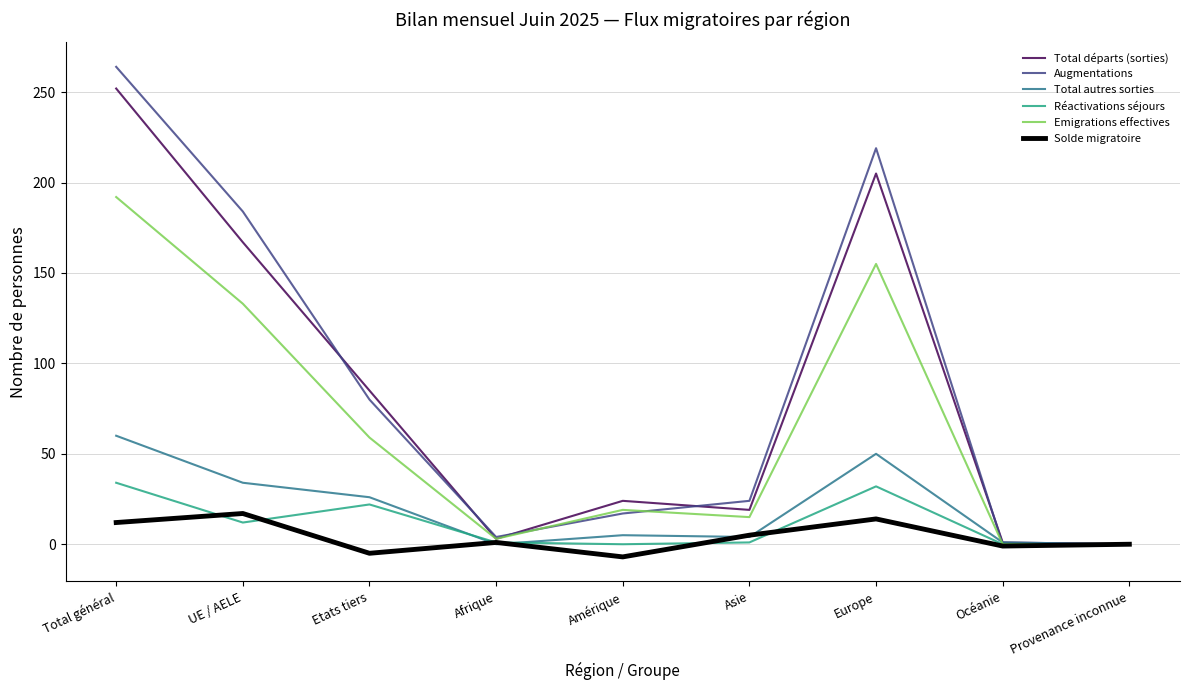

What is the highest value of the Réactivations séjours series?

34